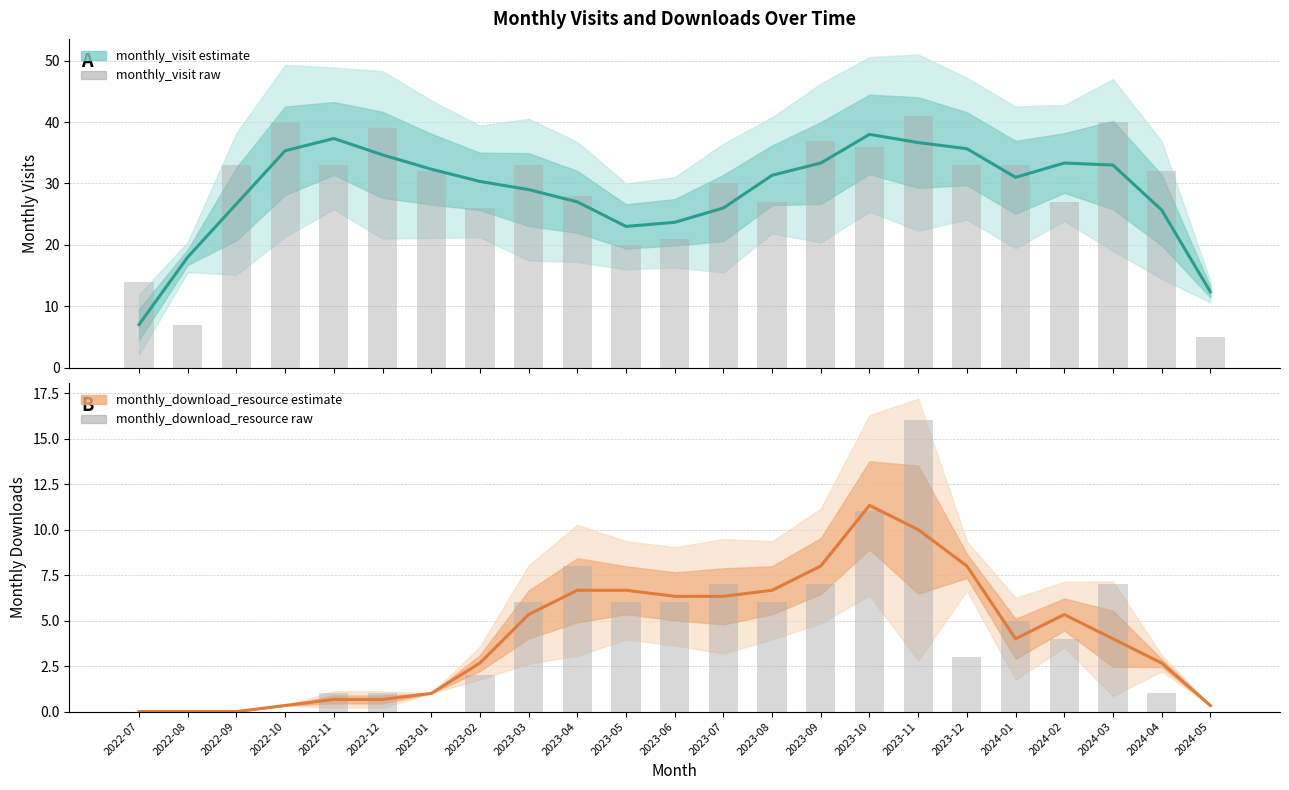

What are all the series names shown in the legend?

monthly_visit (estimate), monthly_visit (raw), monthly_download_resource (estimate), monthly_download_resource (raw)